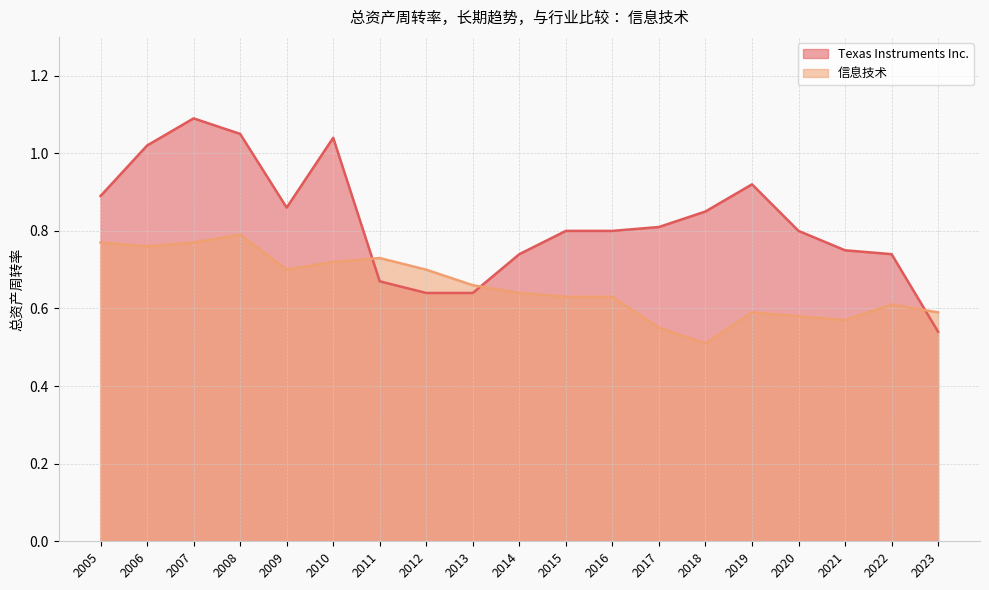

At how many categories does at least one series exceed 0?

19